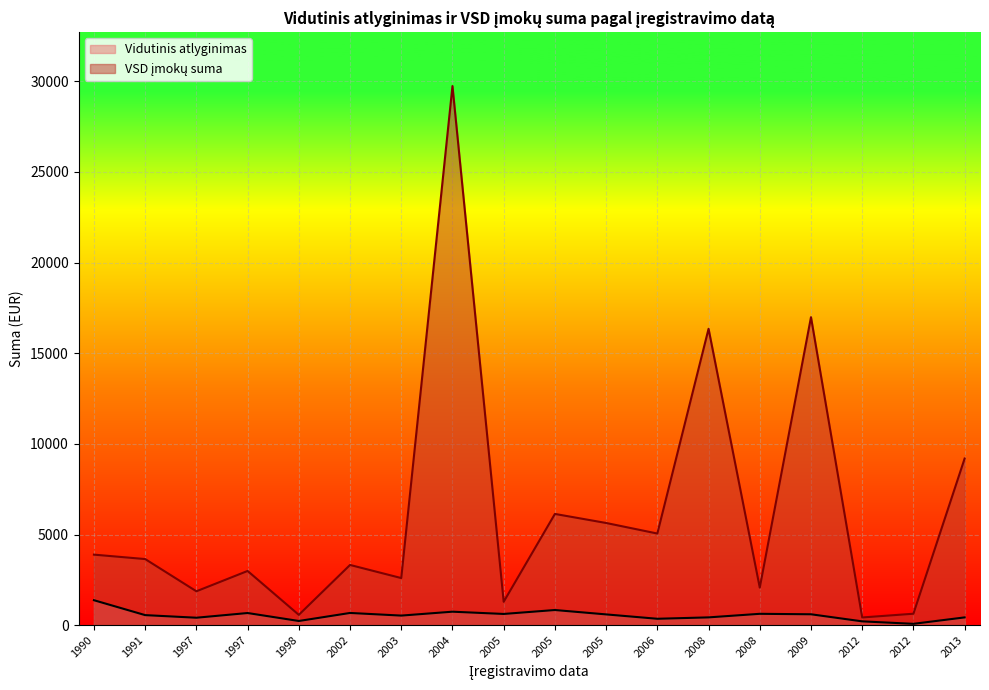

Where is Vidutinis atlyginimas nearest to the value 724?

2004-05-04